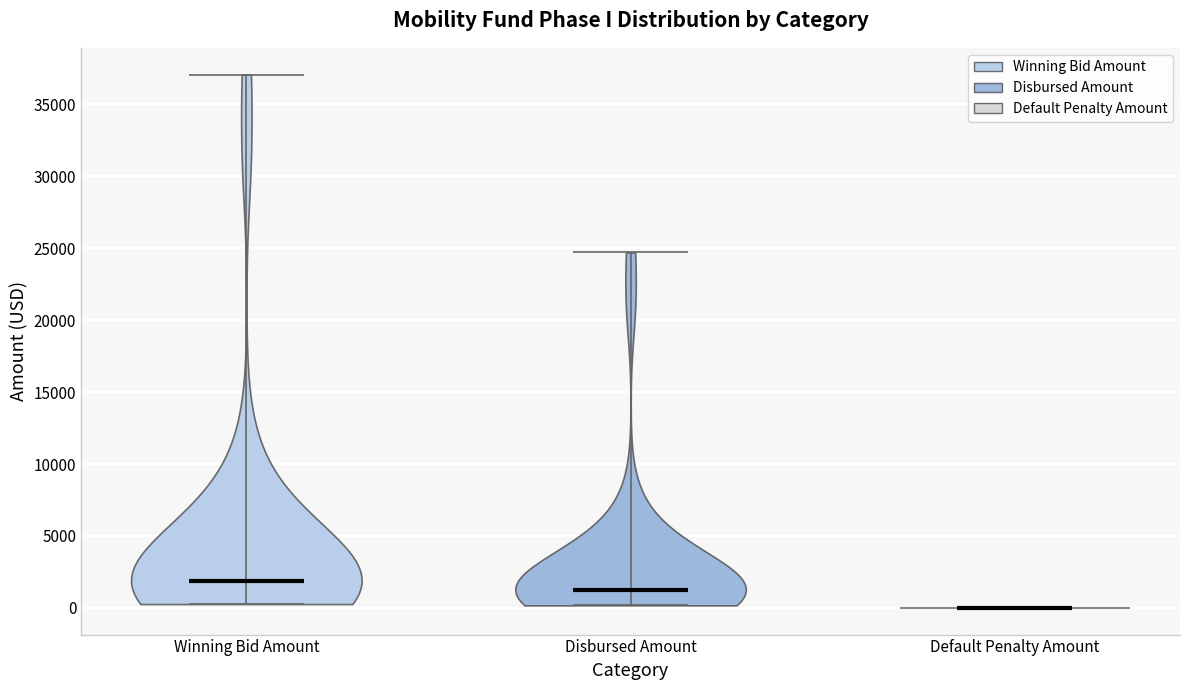

Reading left to right, read every violin against the y-axis: where its median line is, and the lowest and highest points it reaches. The values are not printed on the chart, so give them approximately, as read against the axis.

Winning Bid Amount: median line 2000, lowest point 500, highest point 37000
Disbursed Amount: median line 1500, lowest point 0, highest point 24500
Default Penalty Amount: median line 0, lowest point 0, highest point 0